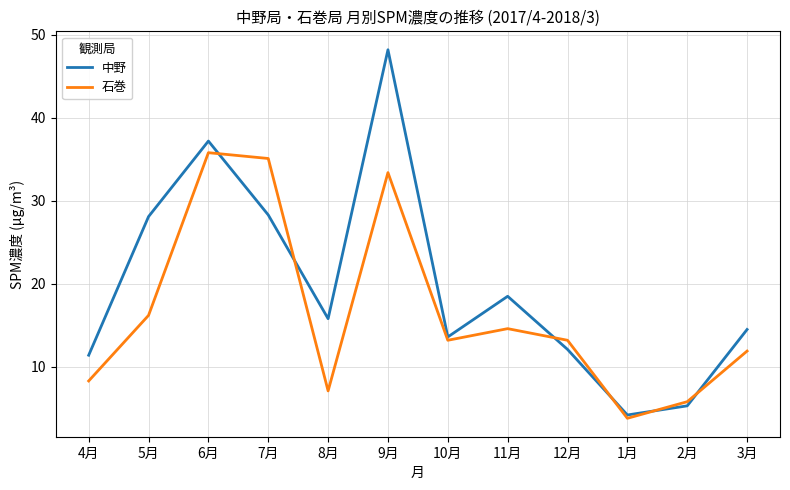

Read the 中野 value at 11月.

18.5